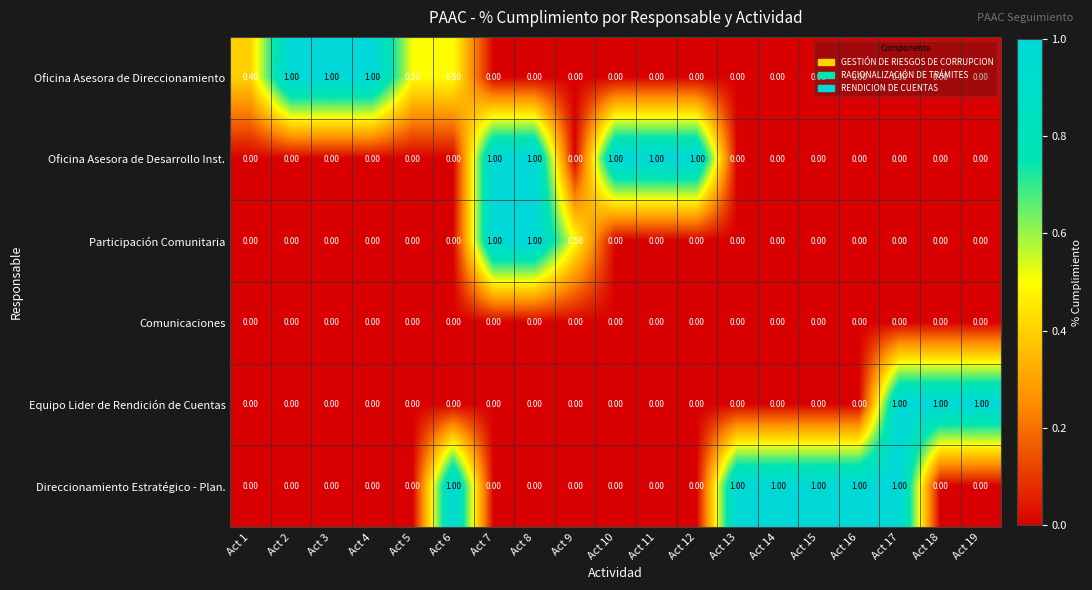

What is the total value across all series at Act 5?

0.5